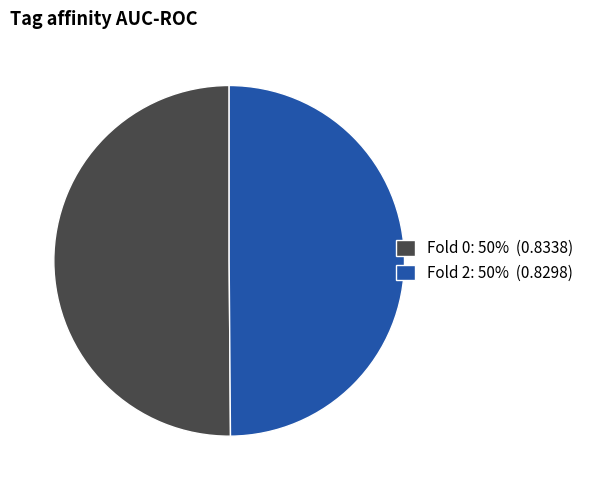

Count the number of slices in the pie.

2